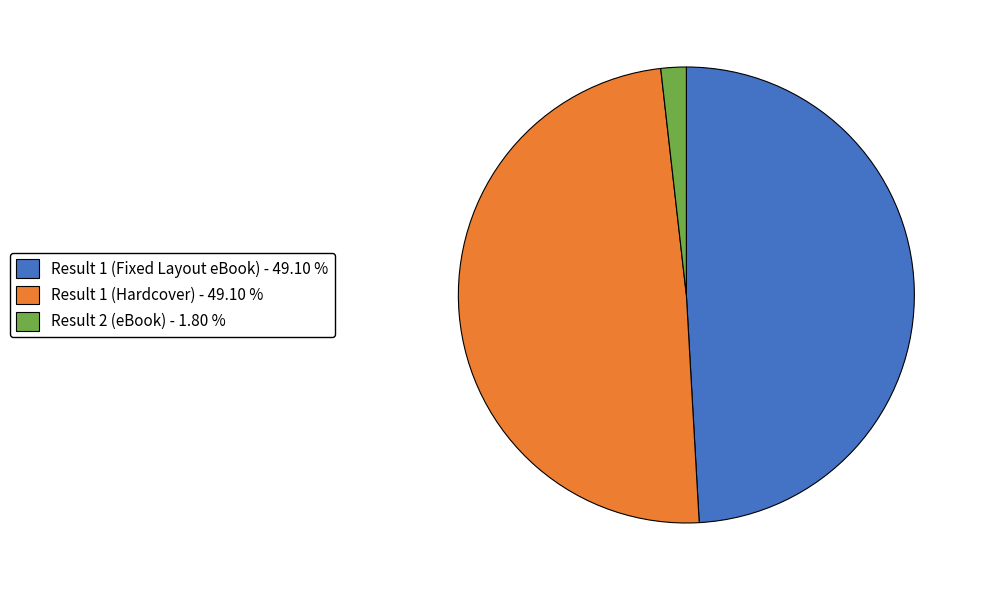

Does any single category account for the majority?

No